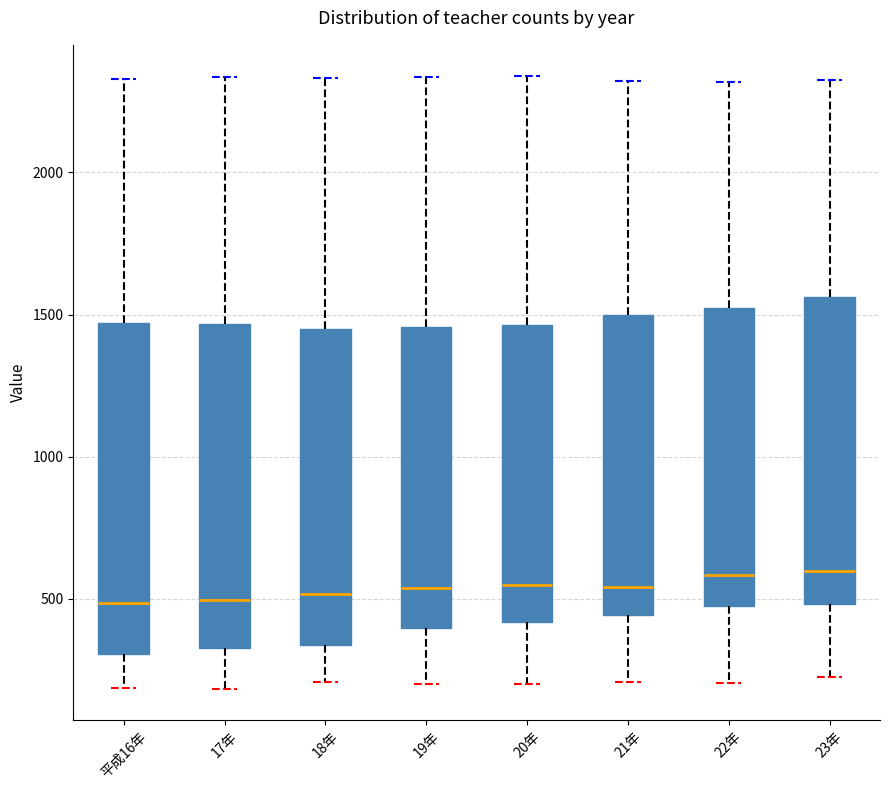

Where is the lower edge of the box for 21年 on the y-axis? The values are not printed on the chart, so give them approximately, as read against the axis.

450